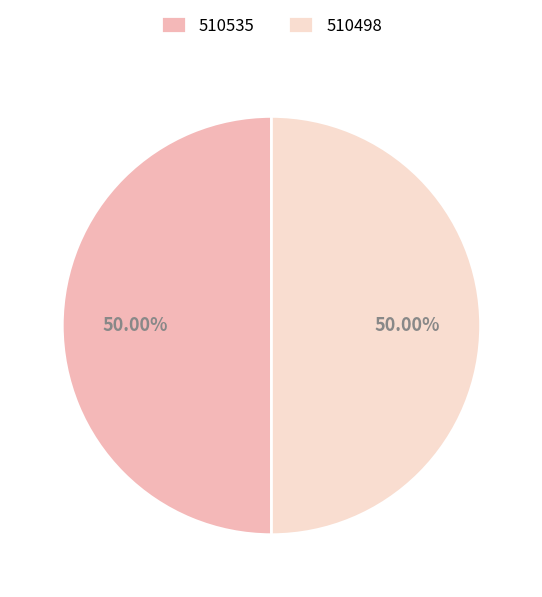

What percentage is the 510498 slice, to the nearest percent?

50%